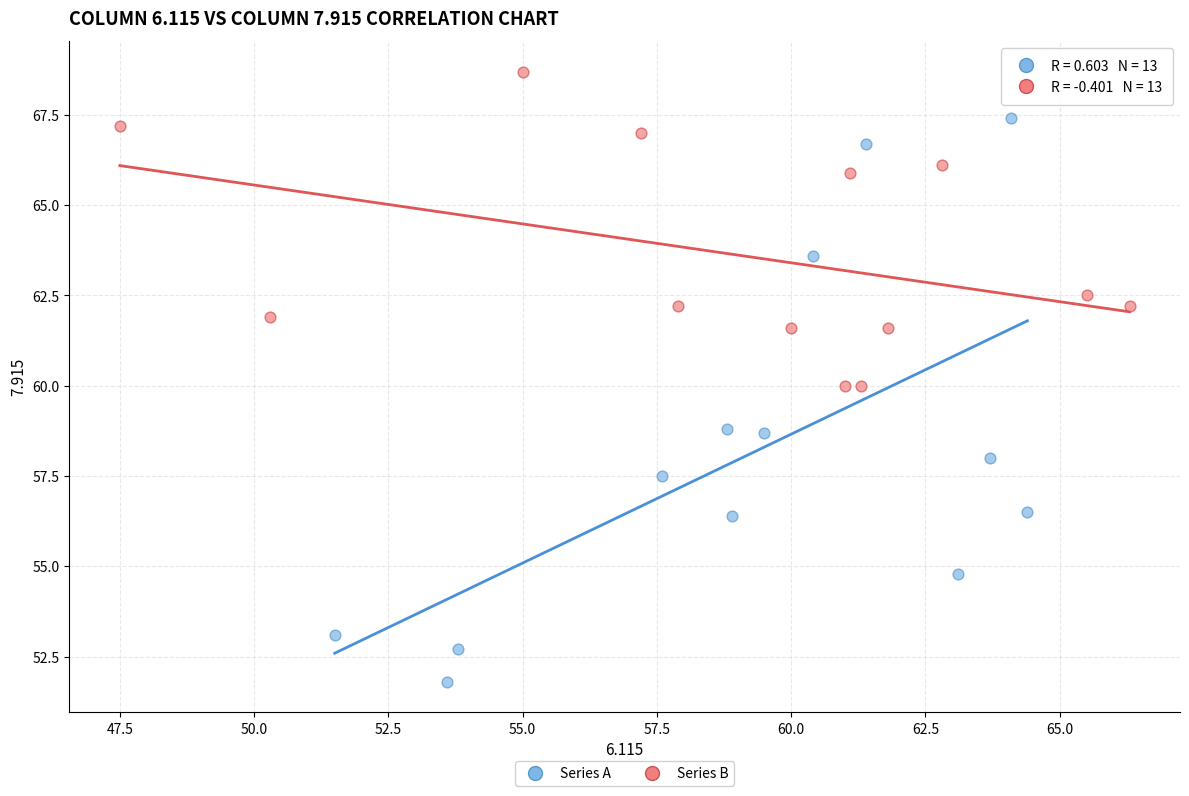

Which series contains the highest Y value?

Series B